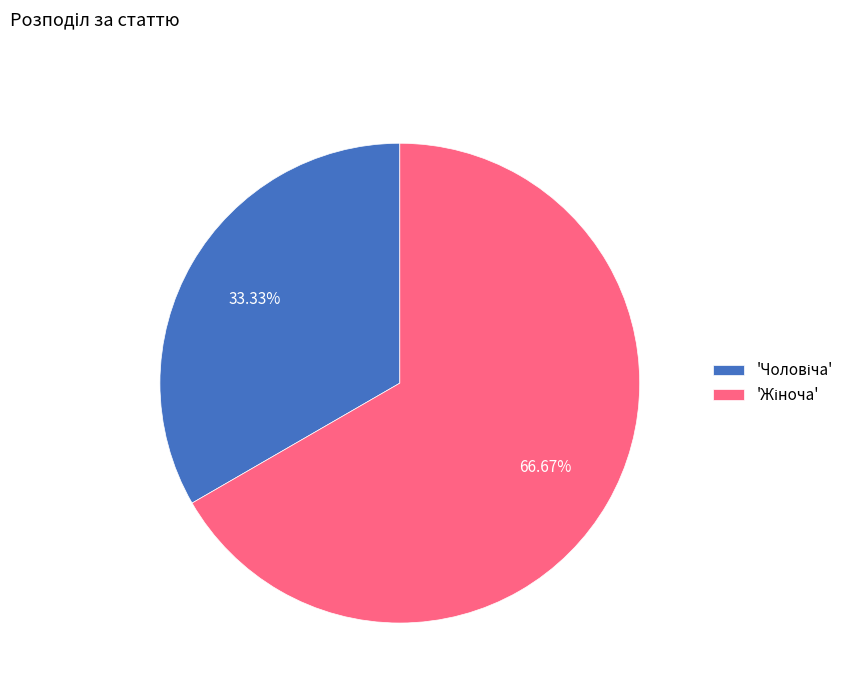

Is there any slice that represents more than half of the pie?

Yes